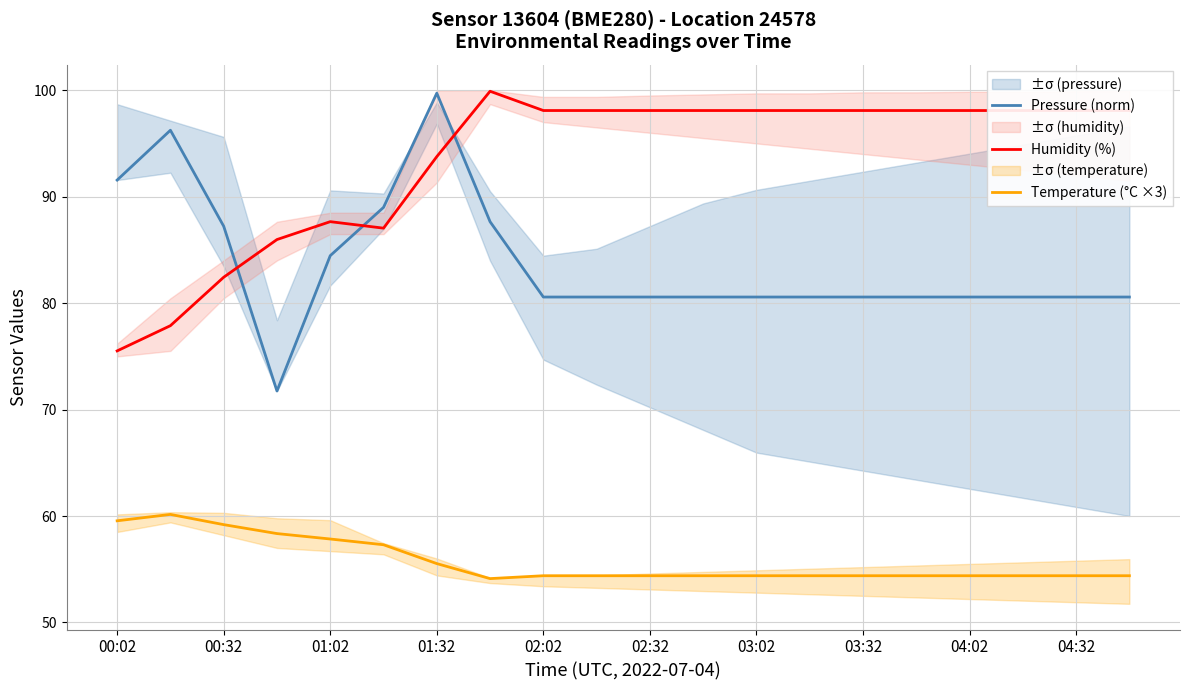

Count the number of data series in this chart.

3